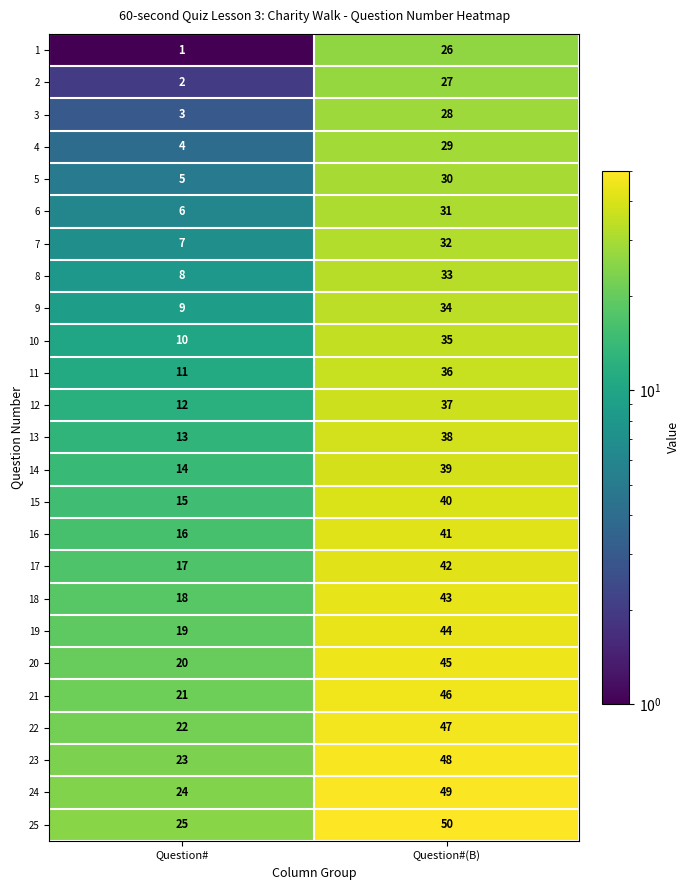

What is the minimum value shown in the chart?

1